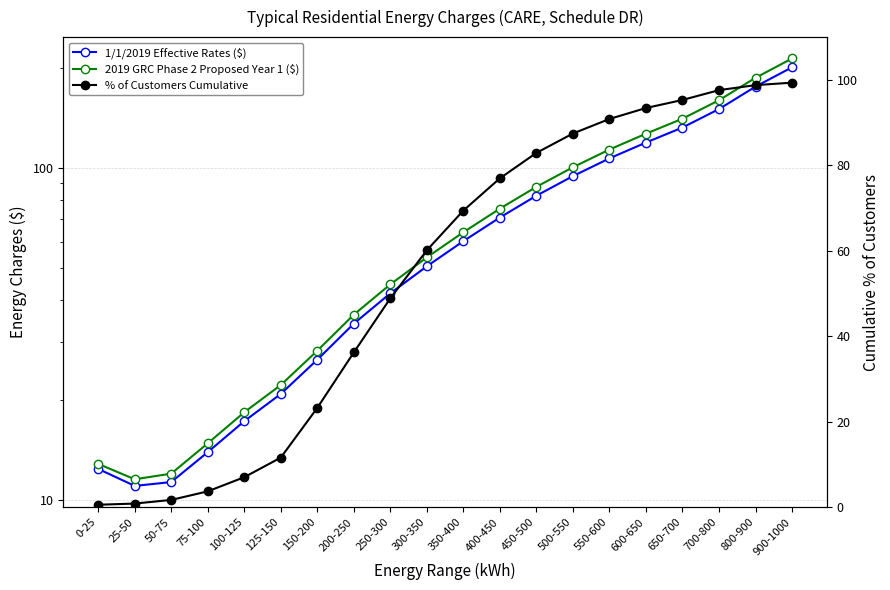

How many lines are shown in the chart?

3